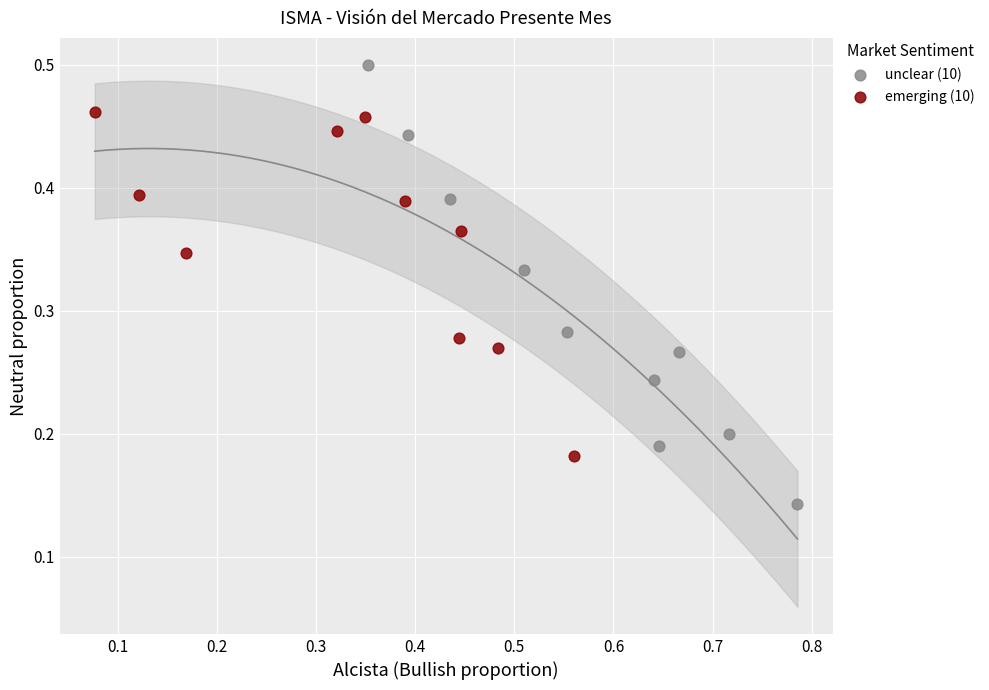

Which series contains the lowest Y value?

unclear (10)